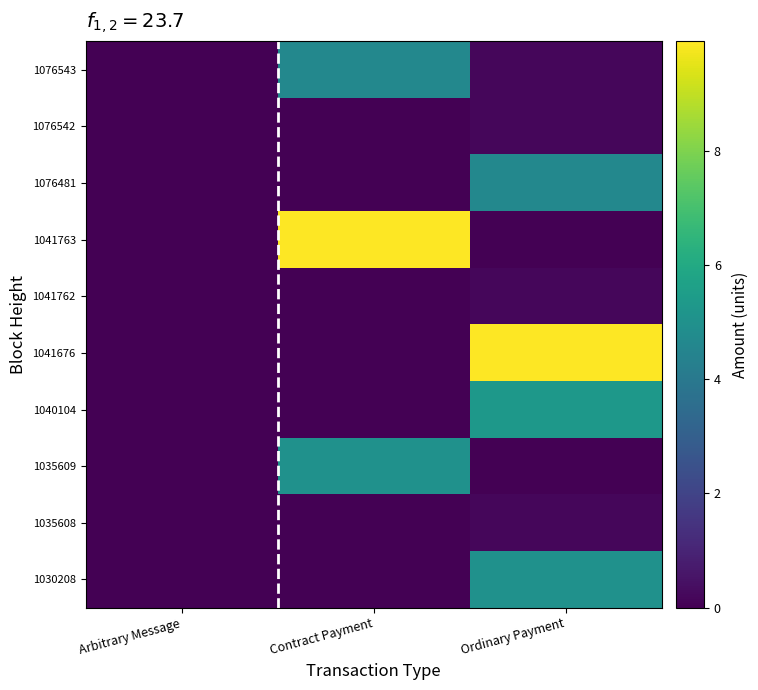

How many distinct data groups are displayed?

10